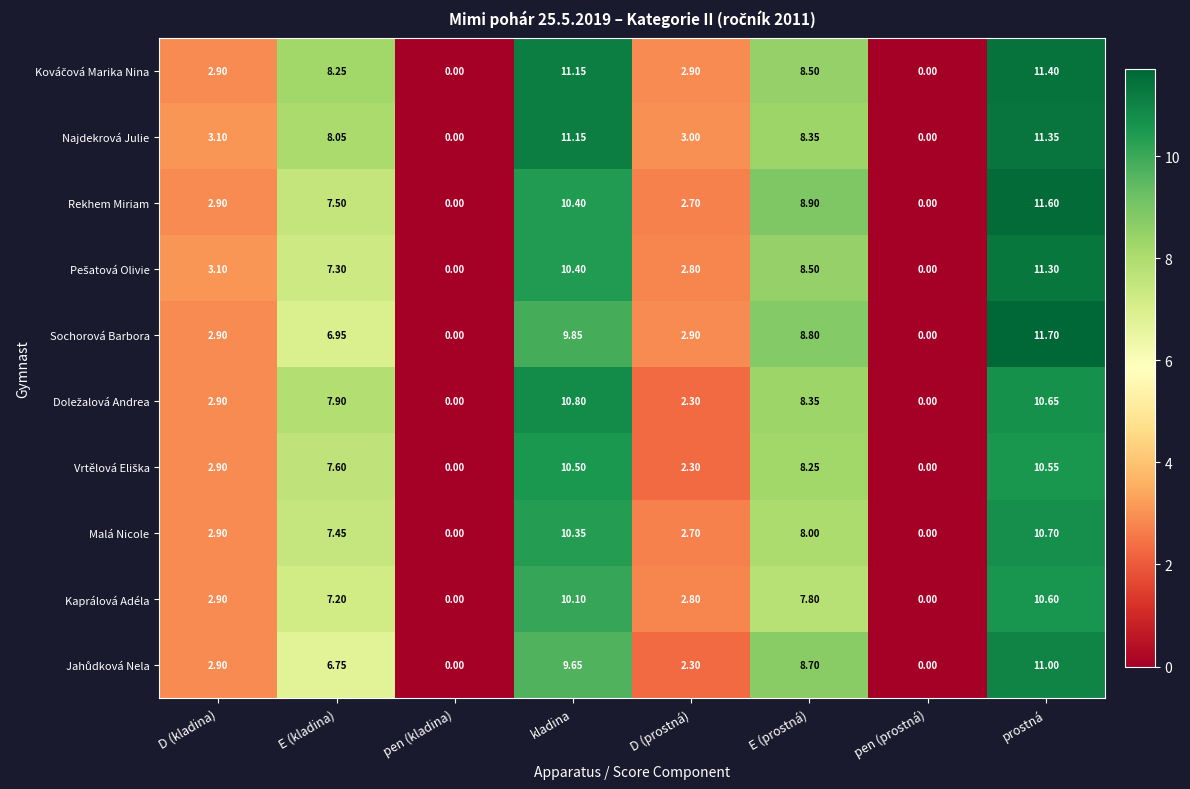

Count the number of data series in this chart.

10